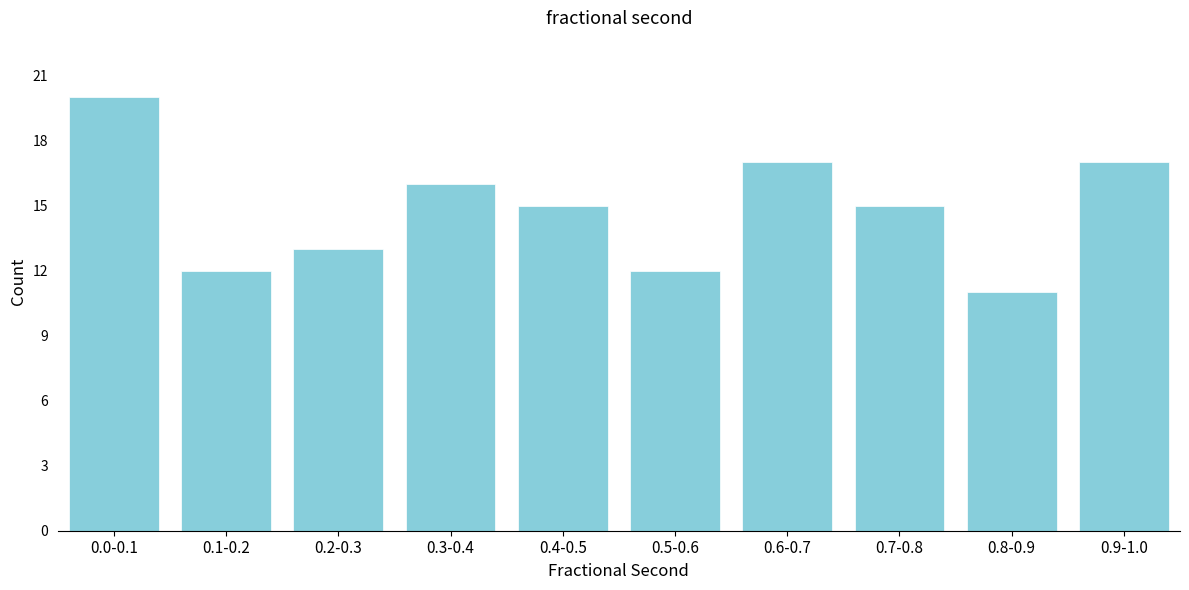

Reading left to right, extract all data points from this chart.

0.0-0.1=20	0.1-0.2=12	0.2-0.3=13	0.3-0.4=16	0.4-0.5=15	0.5-0.6=12	0.6-0.7=17	0.7-0.8=15	0.8-0.9=11	0.9-1.0=17